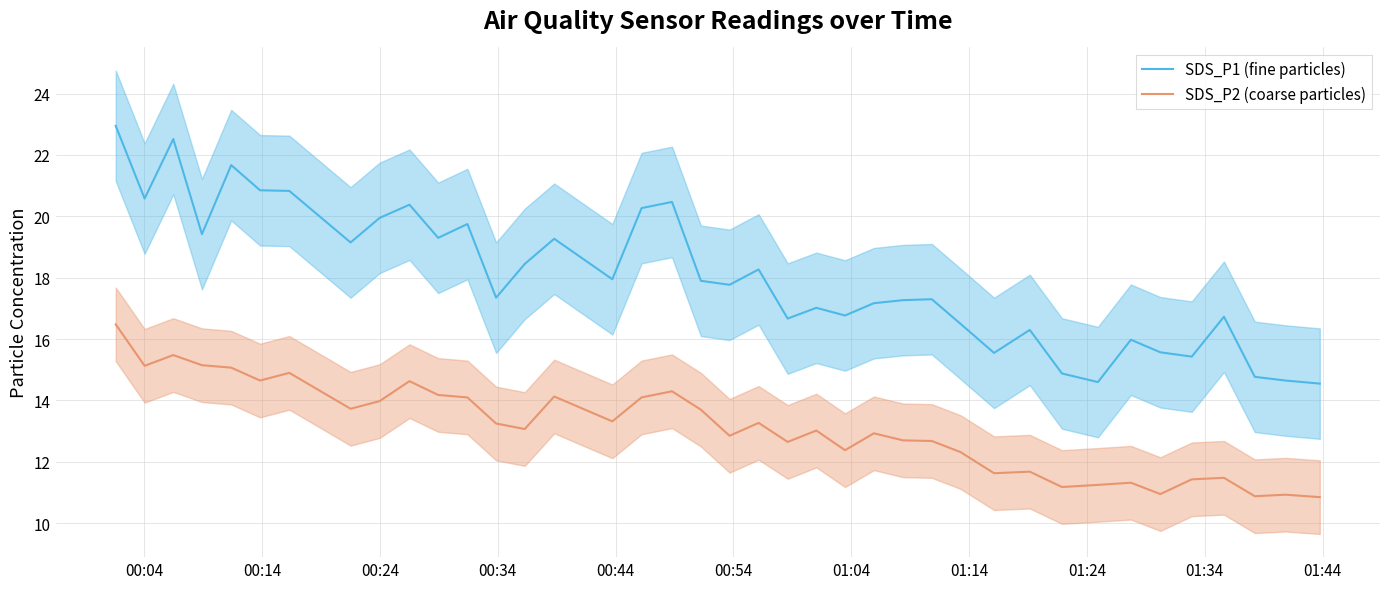

True or false: SDS_P2 (coarse particles) and SDS_P1 (fine particles) cross at least once.

False